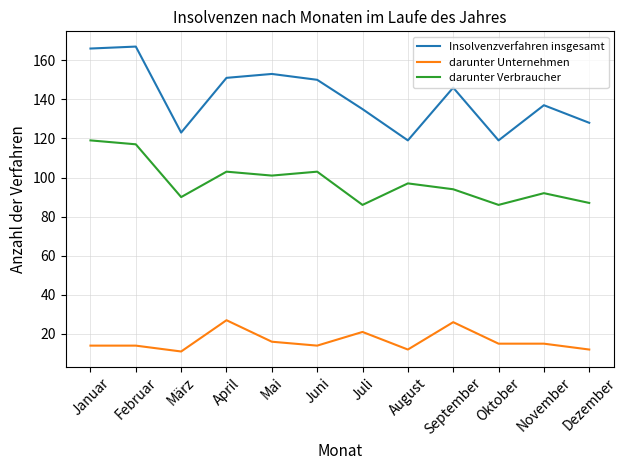

Does the chart have visible grid lines?

Yes